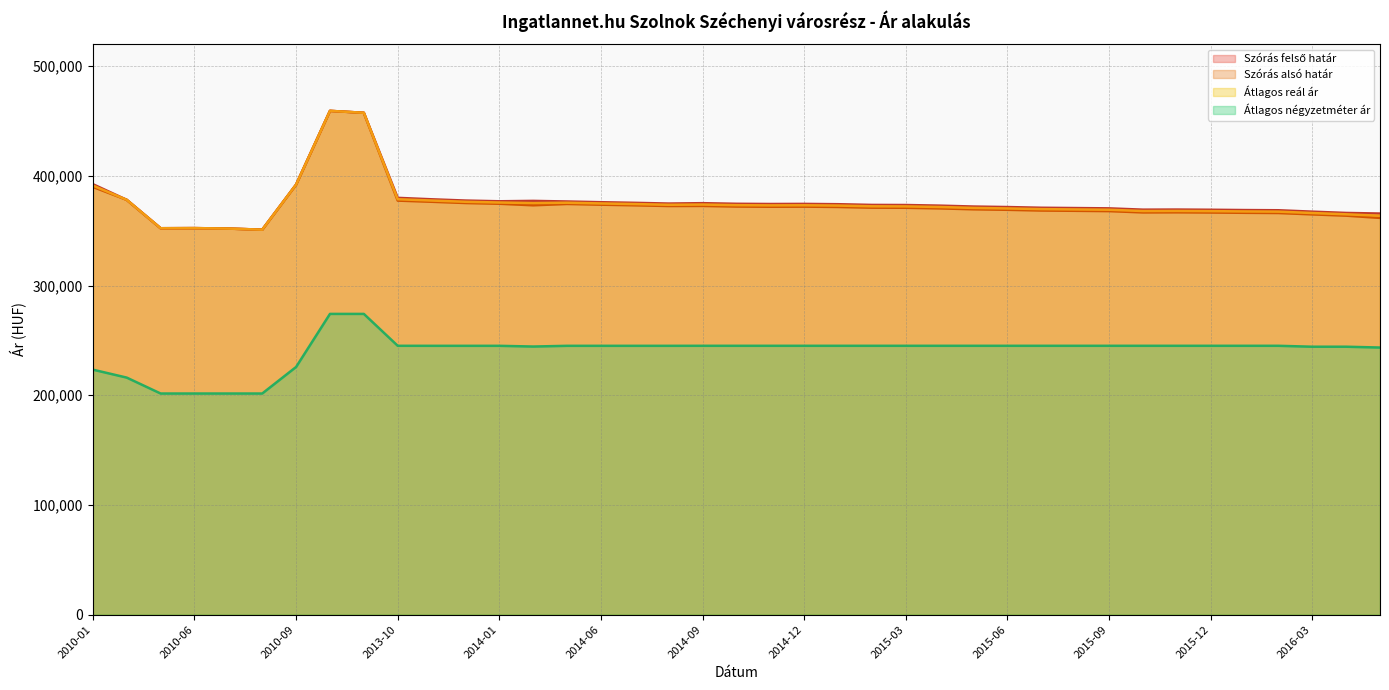

What are all the series names shown in the legend?

Szórás alsó határ, Szórás felső határ, Átlagos reál ár, Átlagos négyzetméter ár